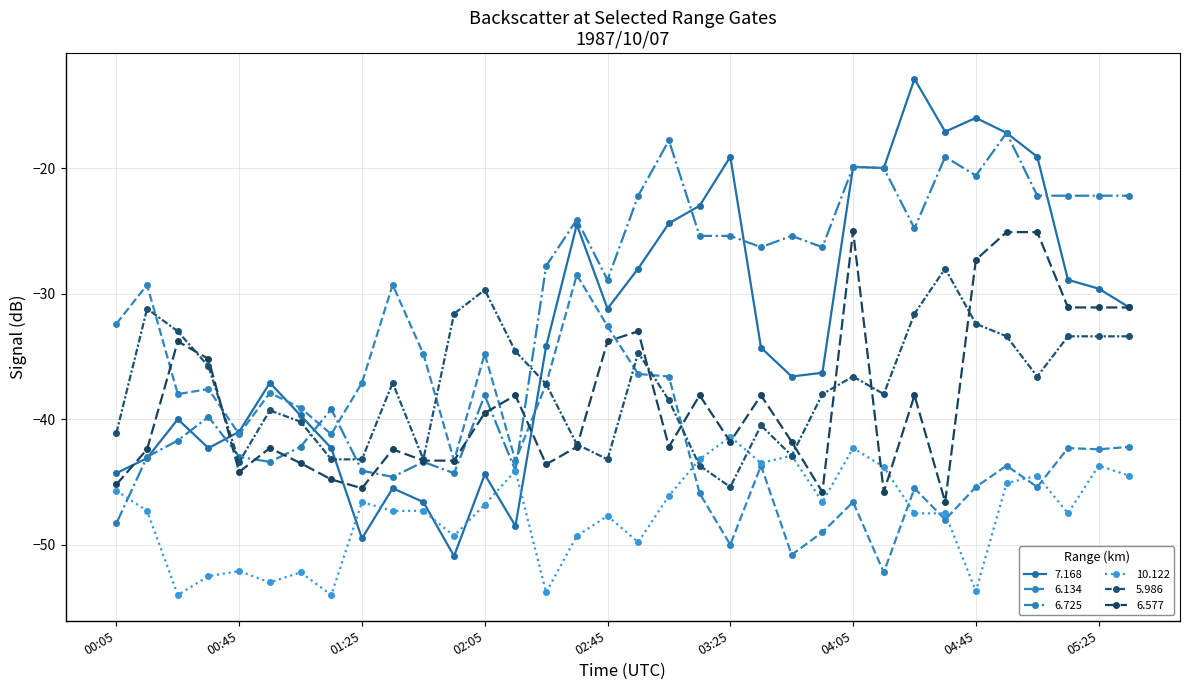

How many lines are shown in the chart?

6